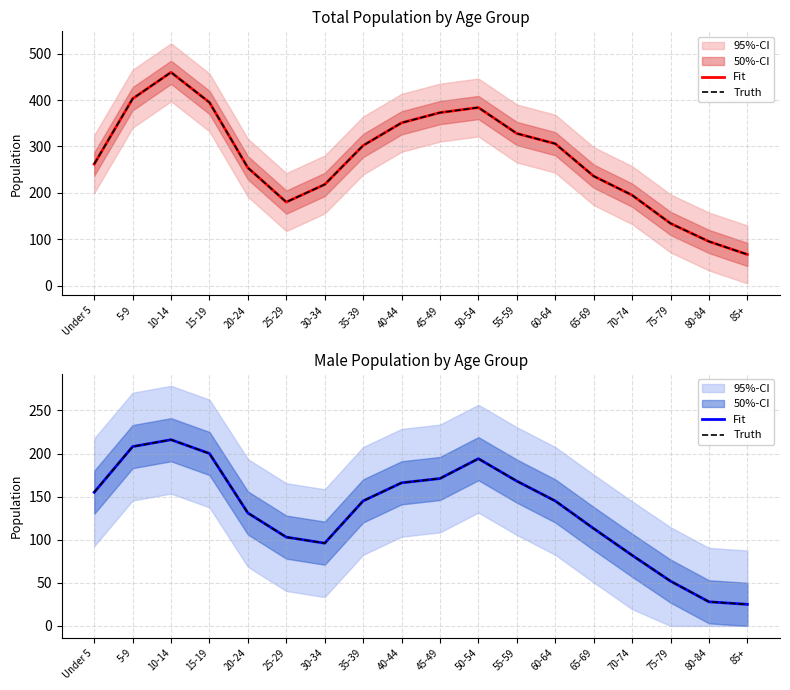

How many lines are shown in the chart?

2